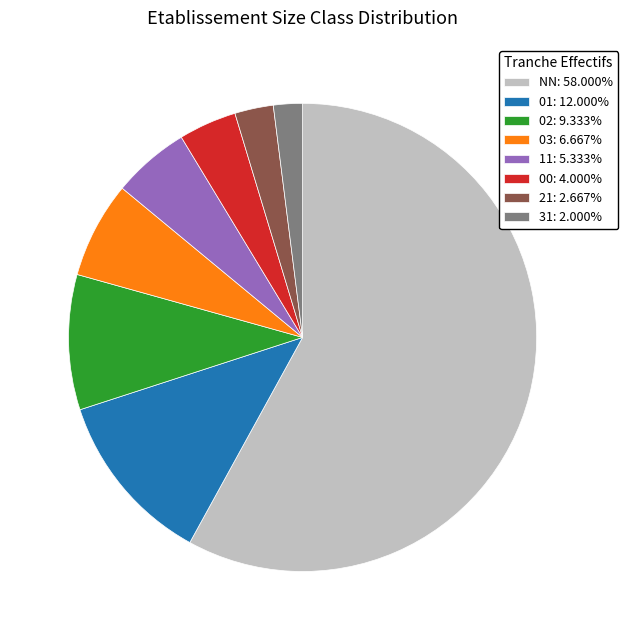

Is it true that NN is 58% of the pie?

True